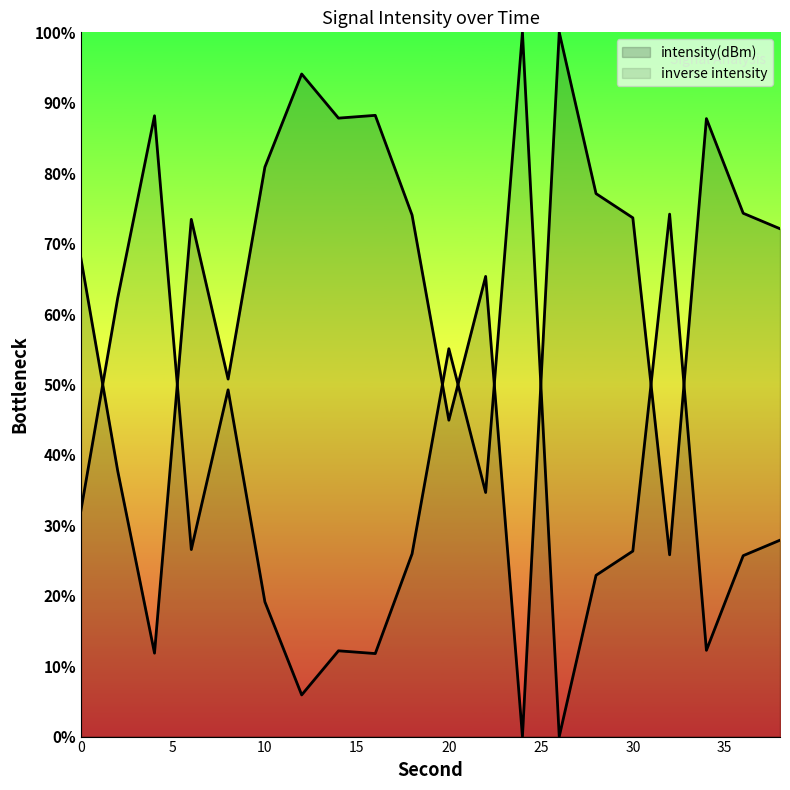

Rank the categories by value from highest to lowest.

24, 4, 32, 2, 20, 8, 22, 0, 38, 6, 30, 18, 36, 28, 10, 34, 14, 16, 12, 26